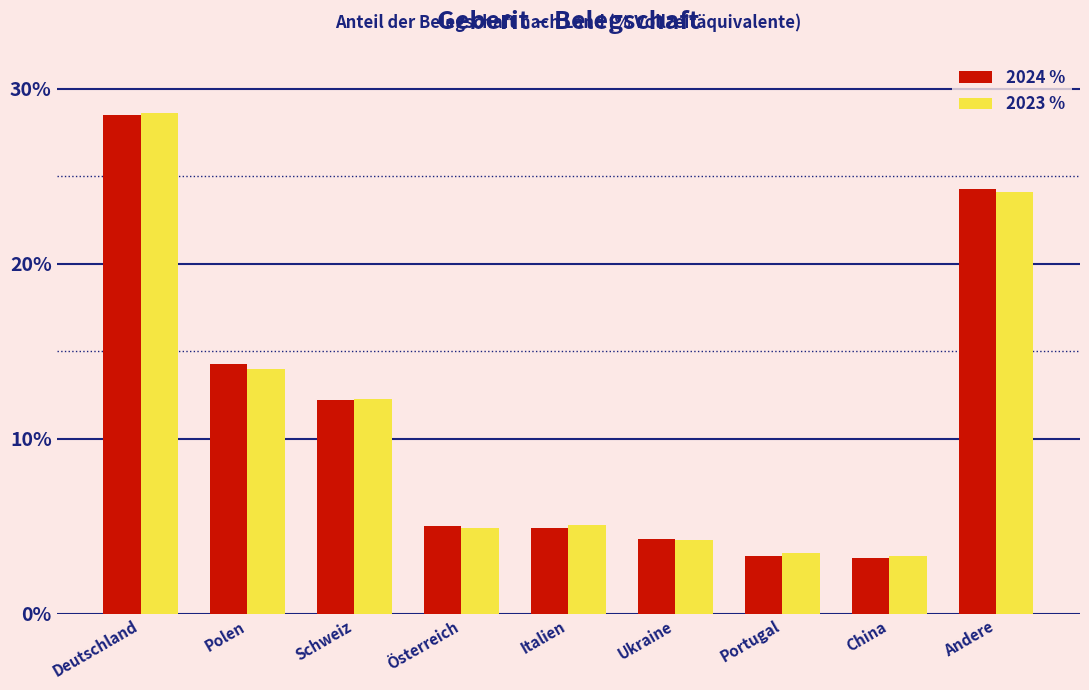

At which label is 2024 % closest to 15?

Polen